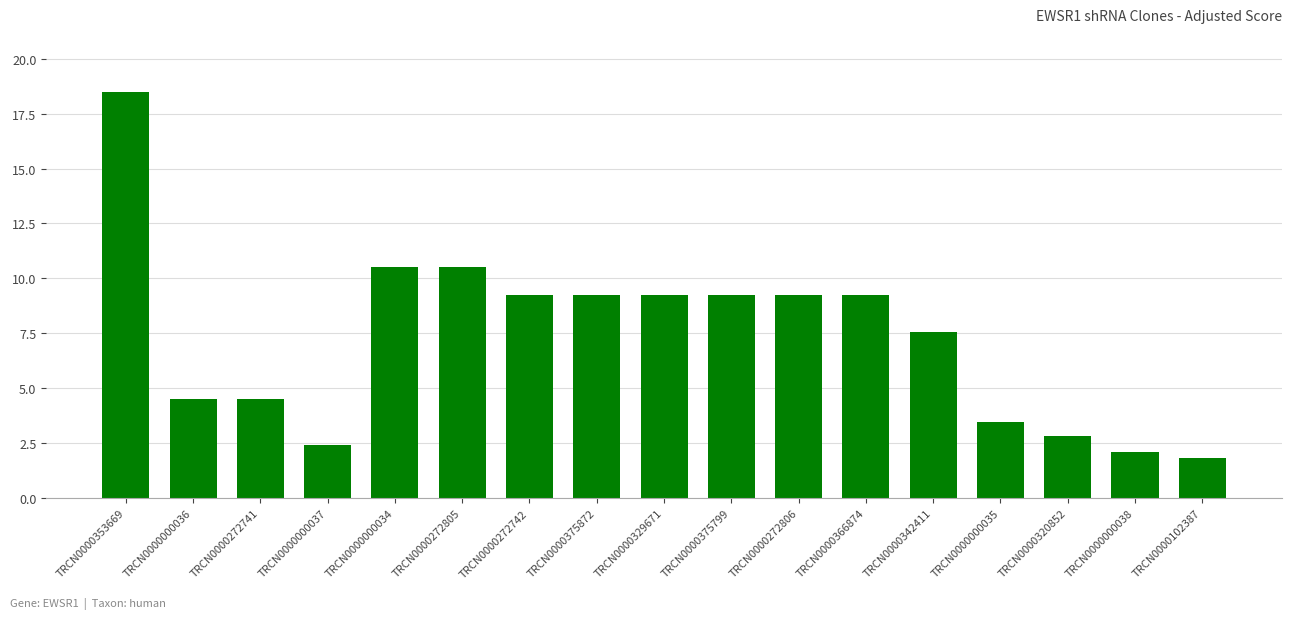

Reading left to right, what are all the values shown in this chart?

18.5	4.5	4.5	2.4	10.5	10.5	9.2	9.2	9.2	9.2	9.2	9.2	7.6	3.5	2.8	2.1	1.8